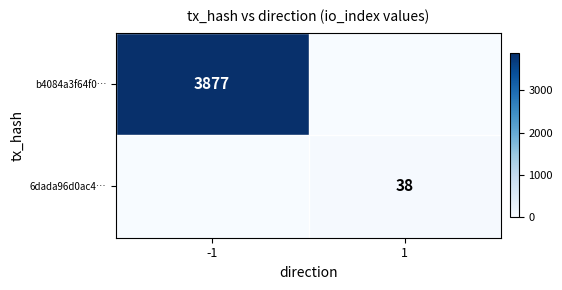

Is it true that 6dada96d0ac4… equals 38 at 1?

True